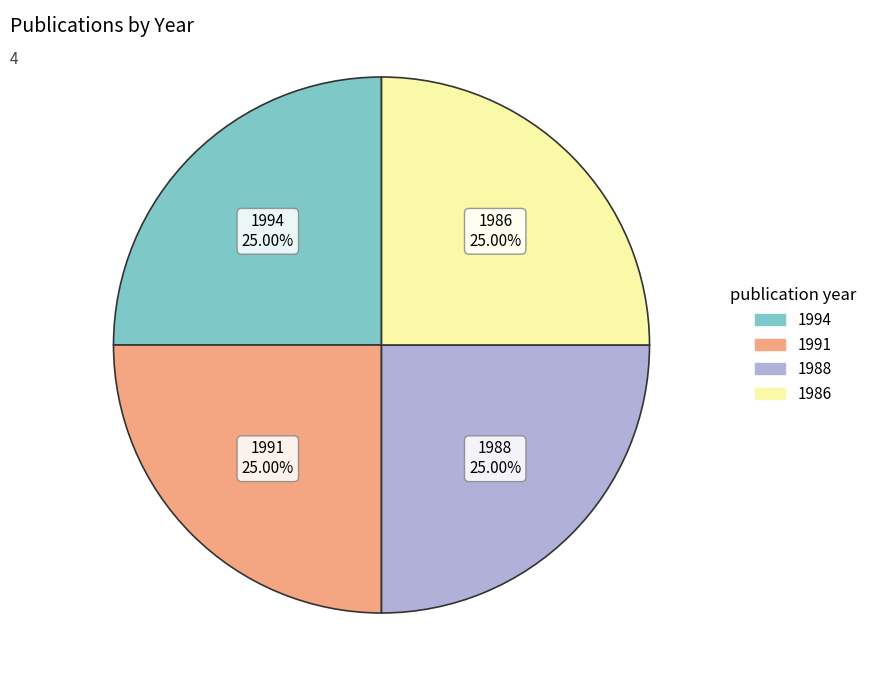

Approximately how many times larger is the value at 1988 compared to 1986?

1.0